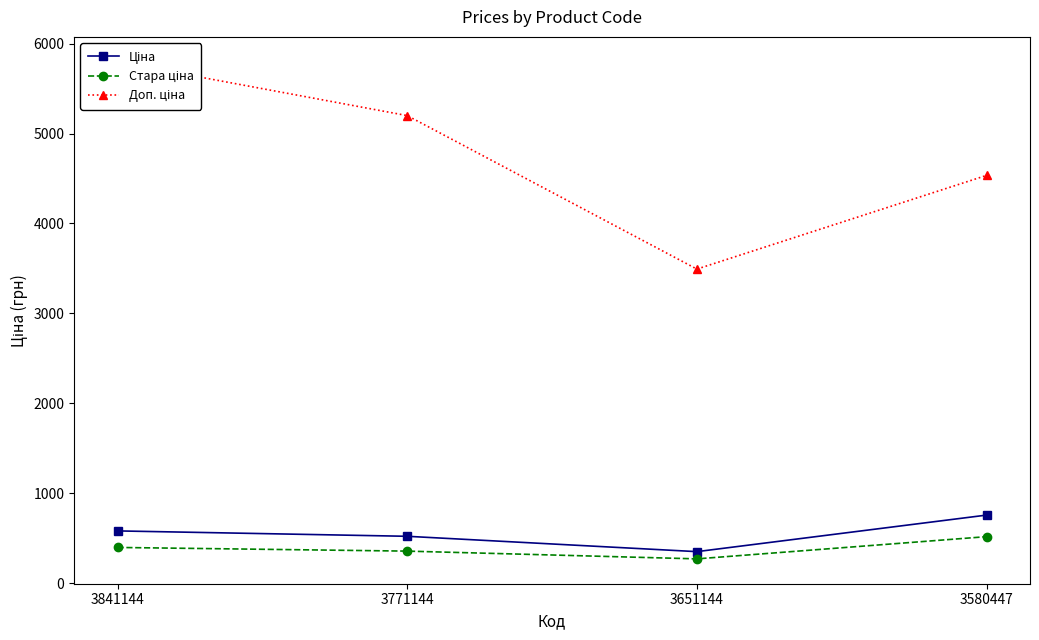

Is it true that Ціна equals 755.8 at 3580447?

True